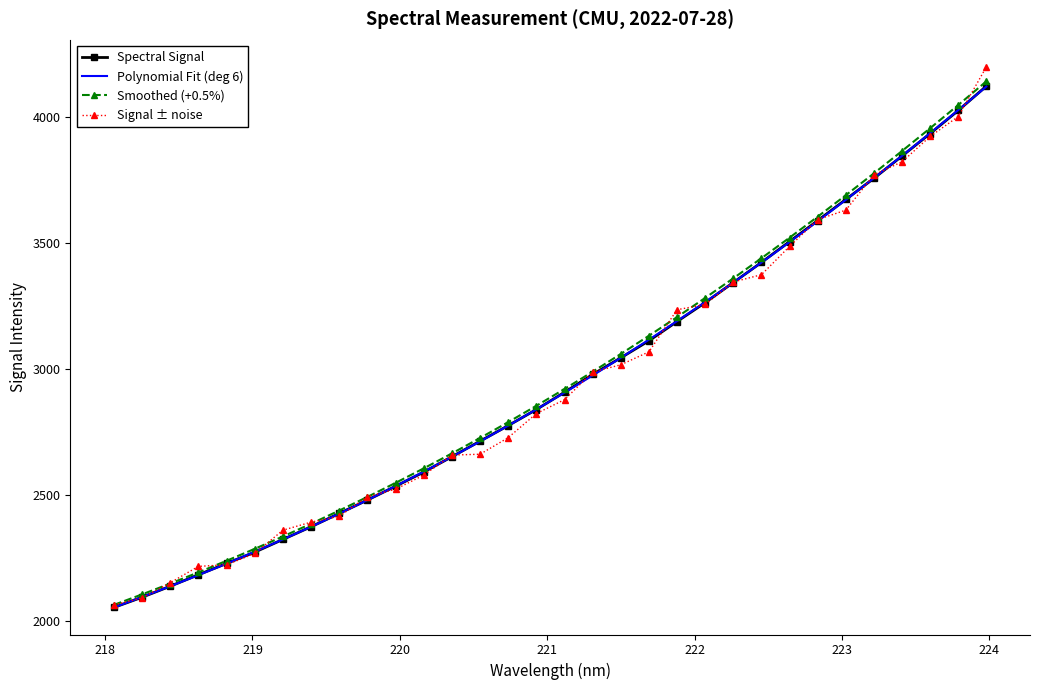

Which series has the largest range (max minus min)?

Signal ± noise